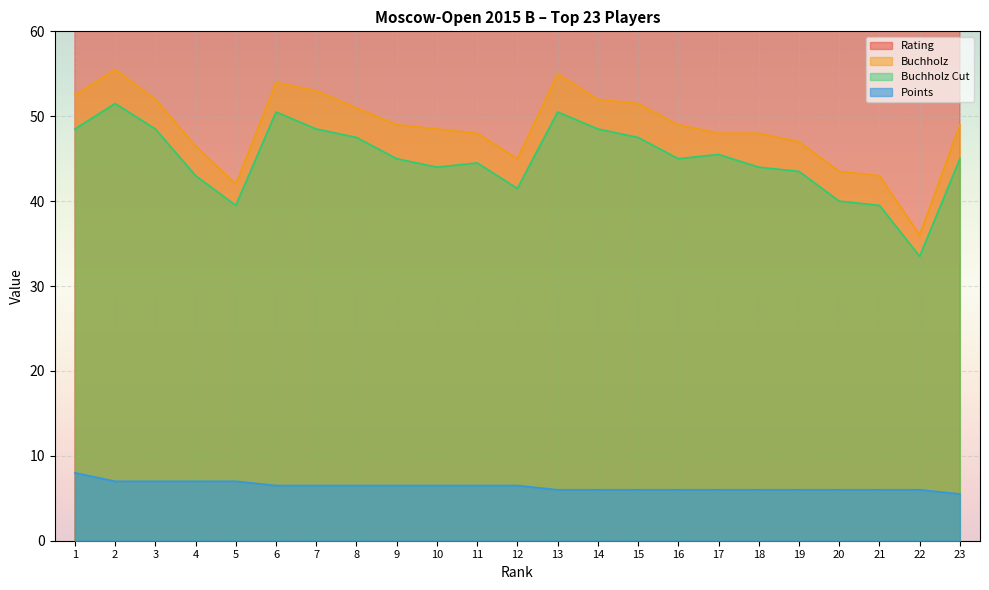

What are all the series names shown in the legend?

Rating, Buchholz, Buchholz Cut, Points